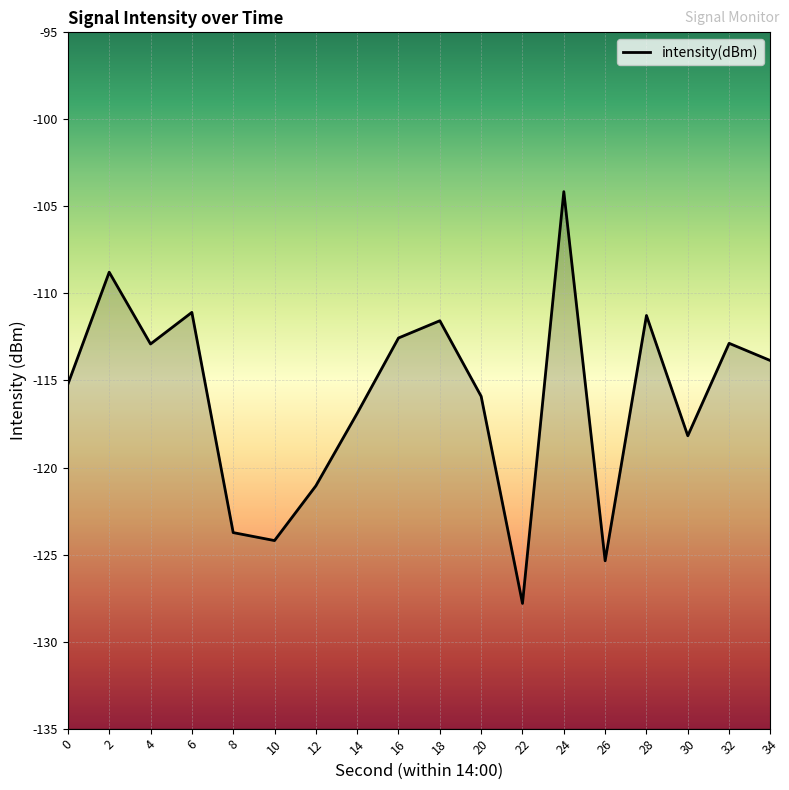

What is the greatest value displayed?

-104.2